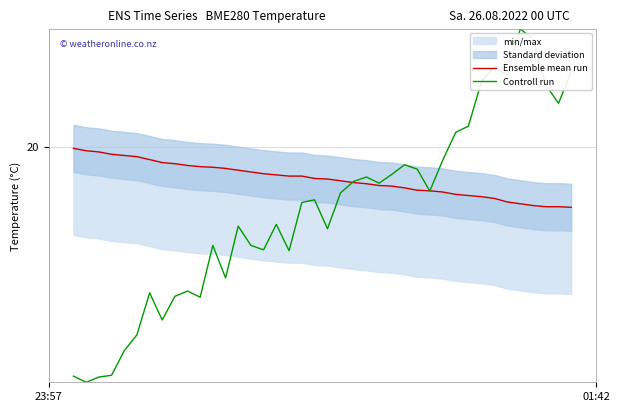

What is the value of the Controll run point at the 26th from the left?

19.5